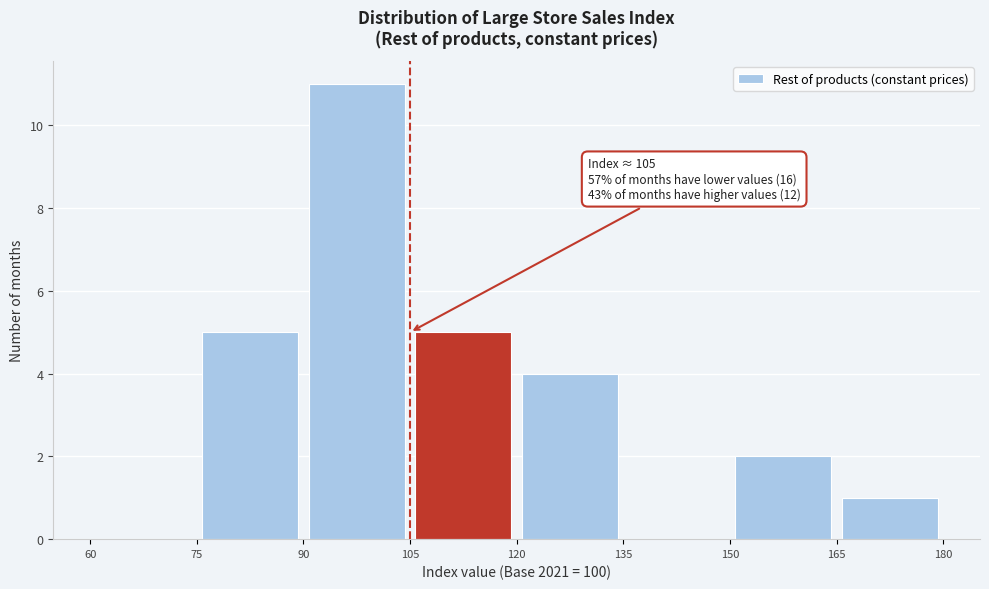

Which range on the x-axis has the tallest bar?

90 to 105